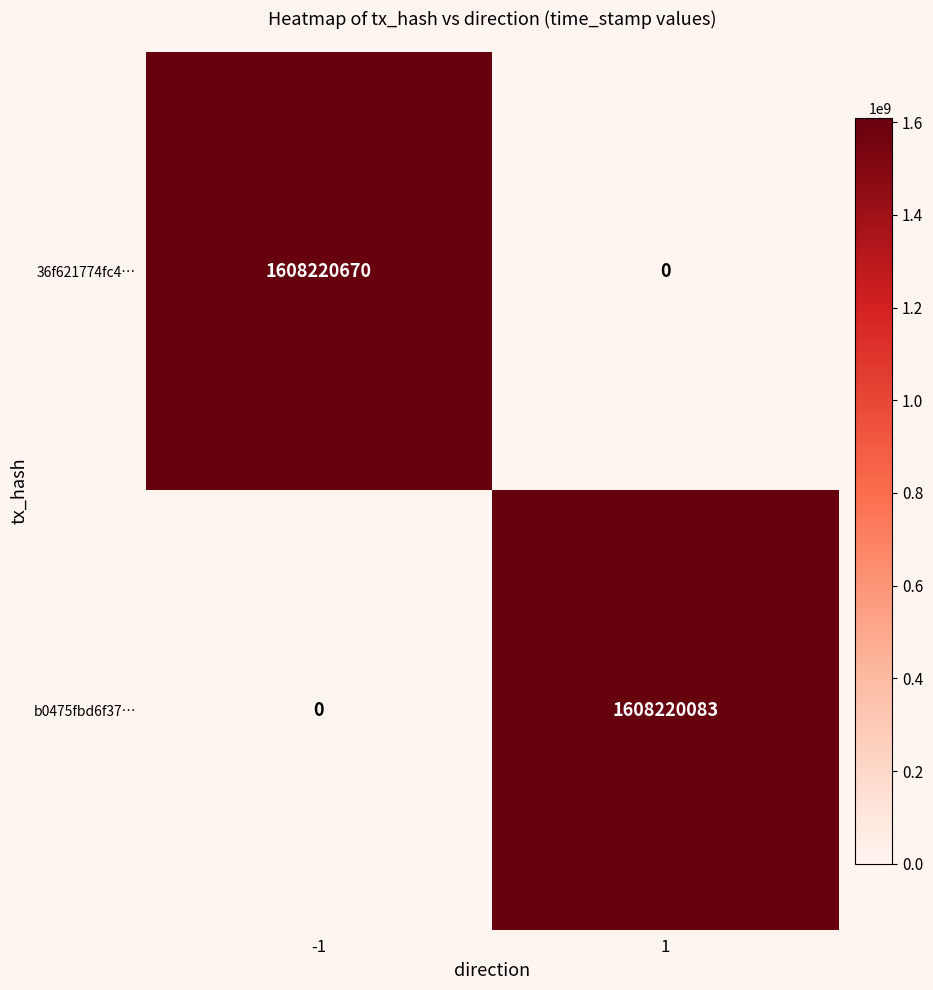

Reading left to right, list all the values displayed in this chart.

36f621774fc4…: -1=1608220670	1=0
b0475fbd6f37…: -1=0	1=1608220083